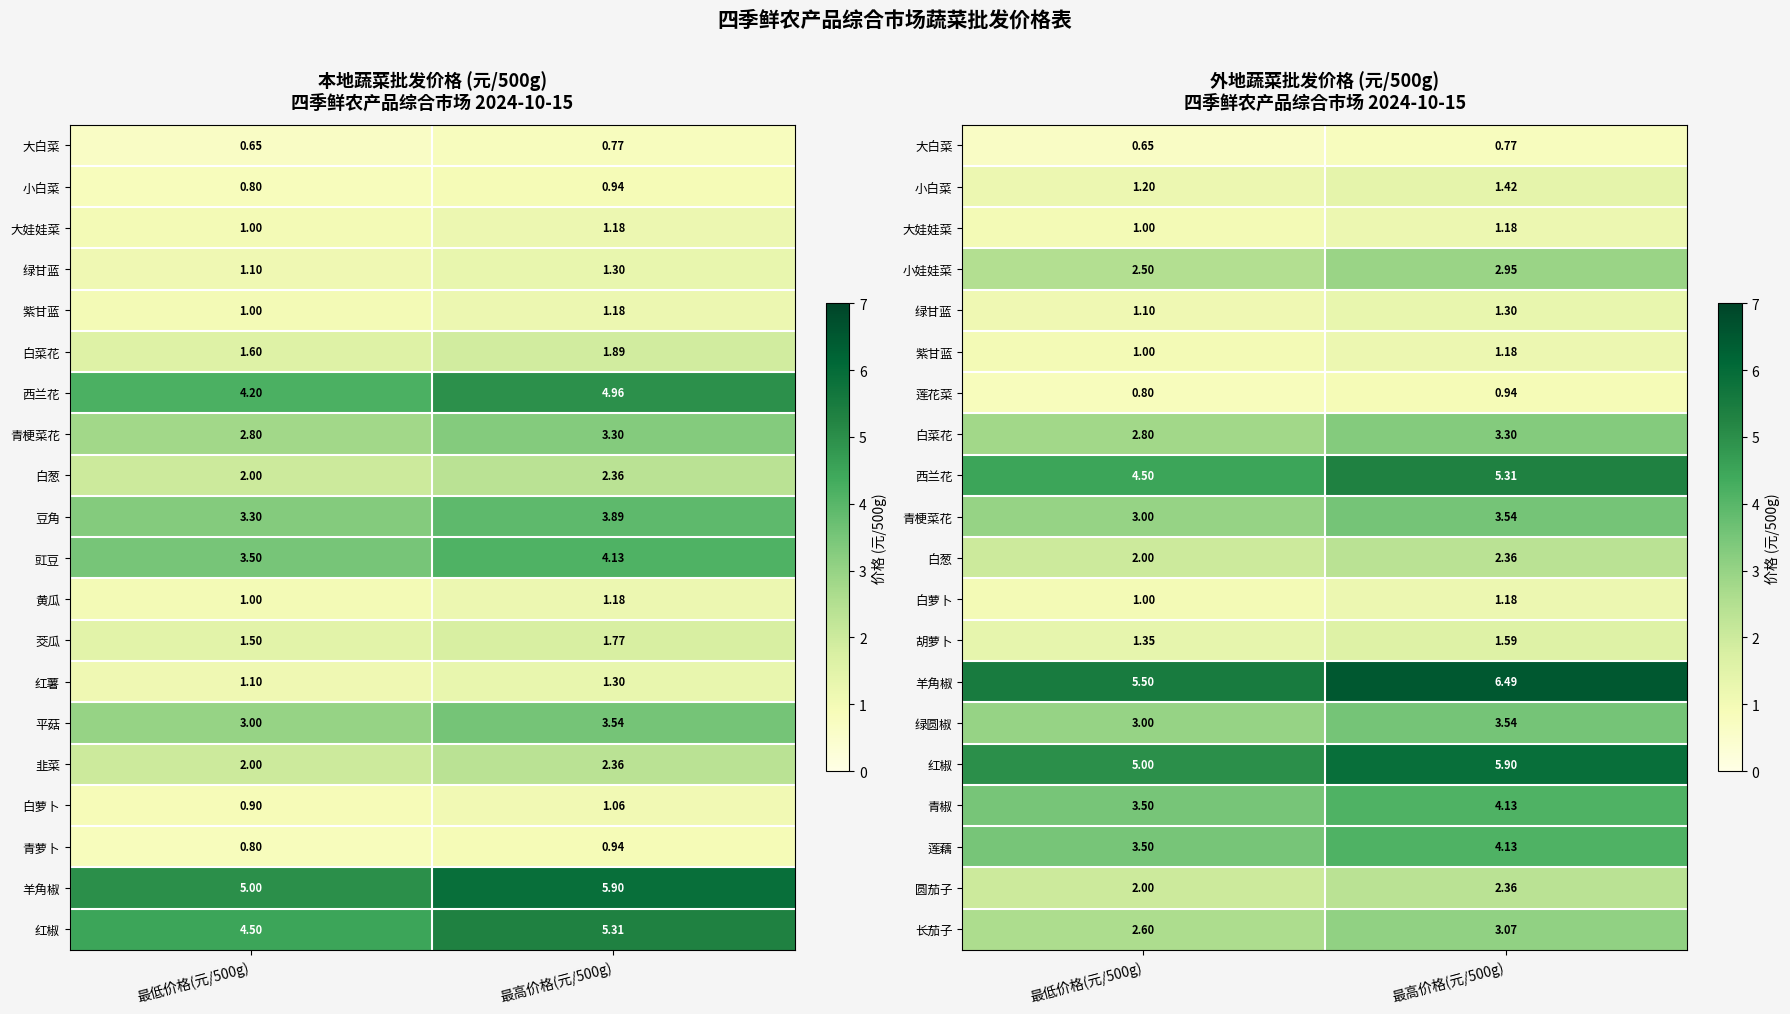

Is the value of 小白菜 at 最高价格(元/500g) greater than the value of 小娃娃菜 at 最低价格(元/500g)?

No